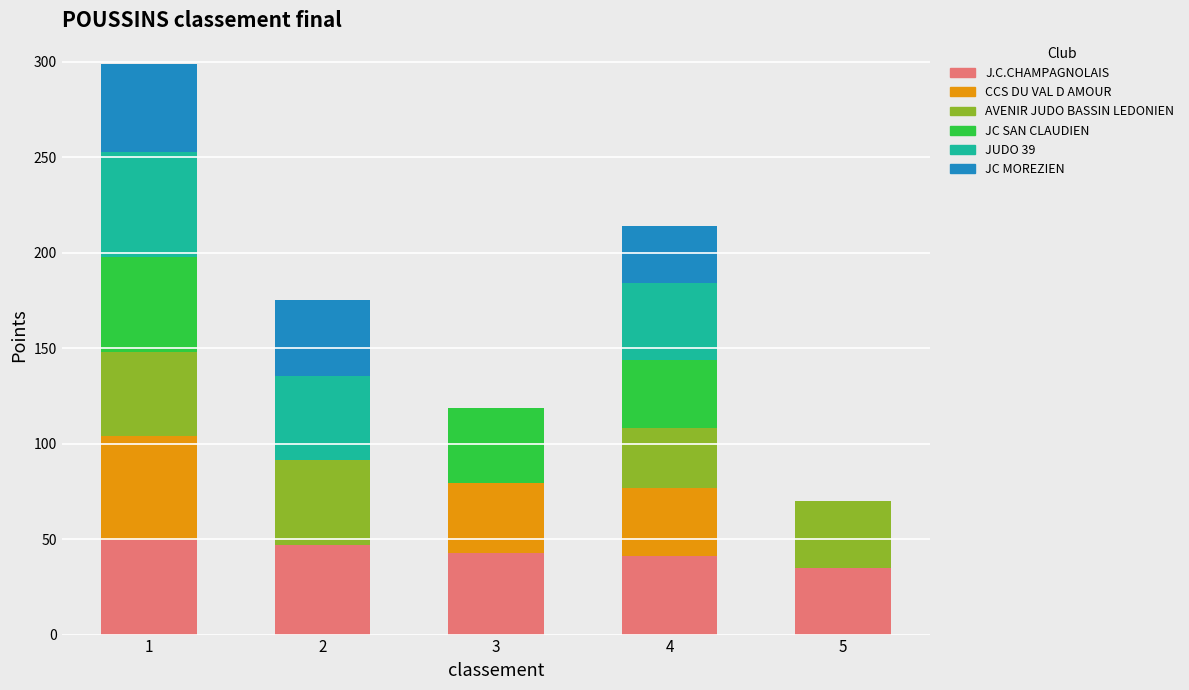

Does the chart contain stacked bars?

Yes